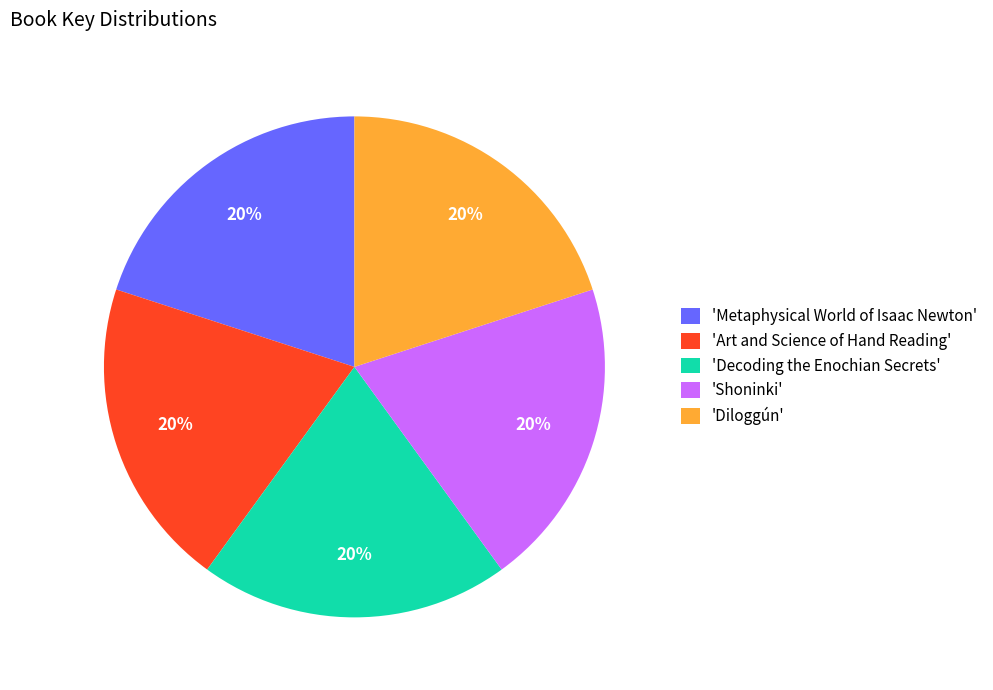

How many segments does this pie chart have?

5